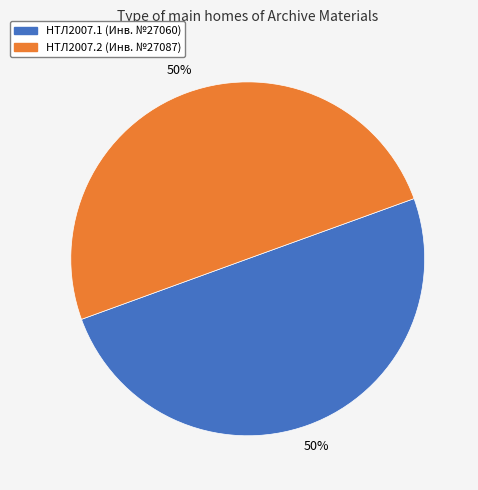

Do НТЛ2007.1 (Инв. №27060) and НТЛ2007.2 (Инв. №27087) together represent more than half of the pie?

Yes